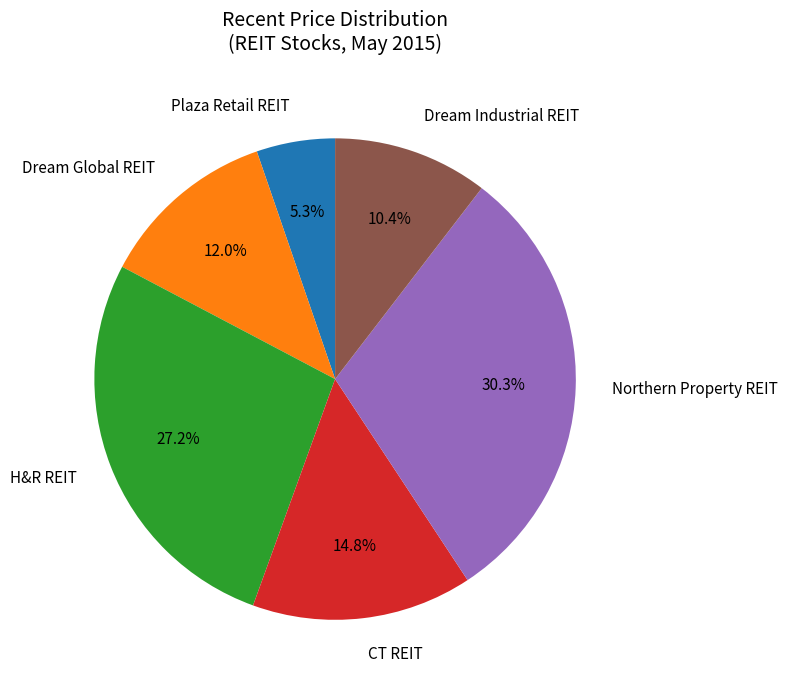

Is there a majority slice in this chart?

No